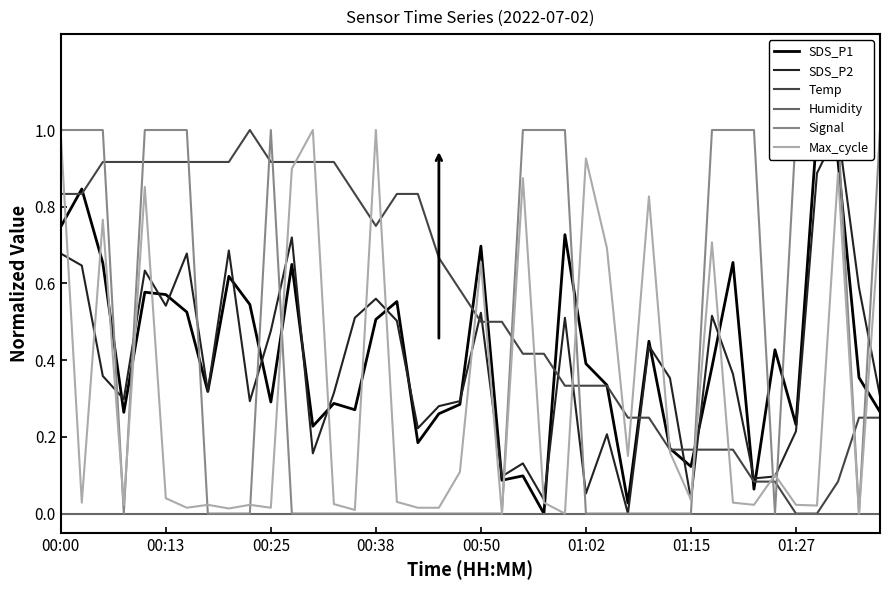

Which category has the lowest value across all series?

23